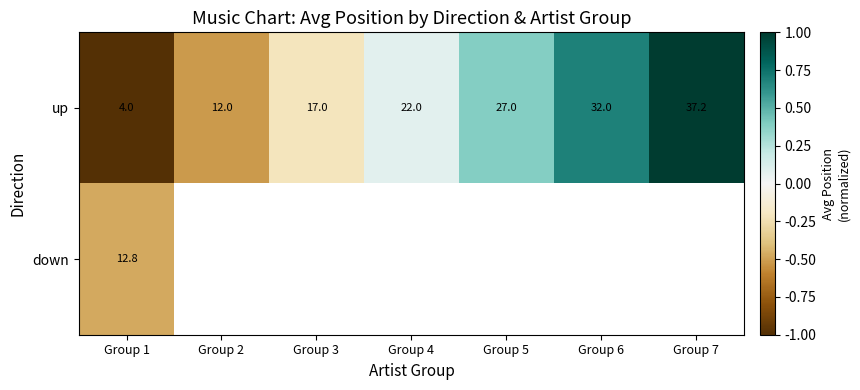

What is the sum of the up values at Group 2 and Group 1?

16.0